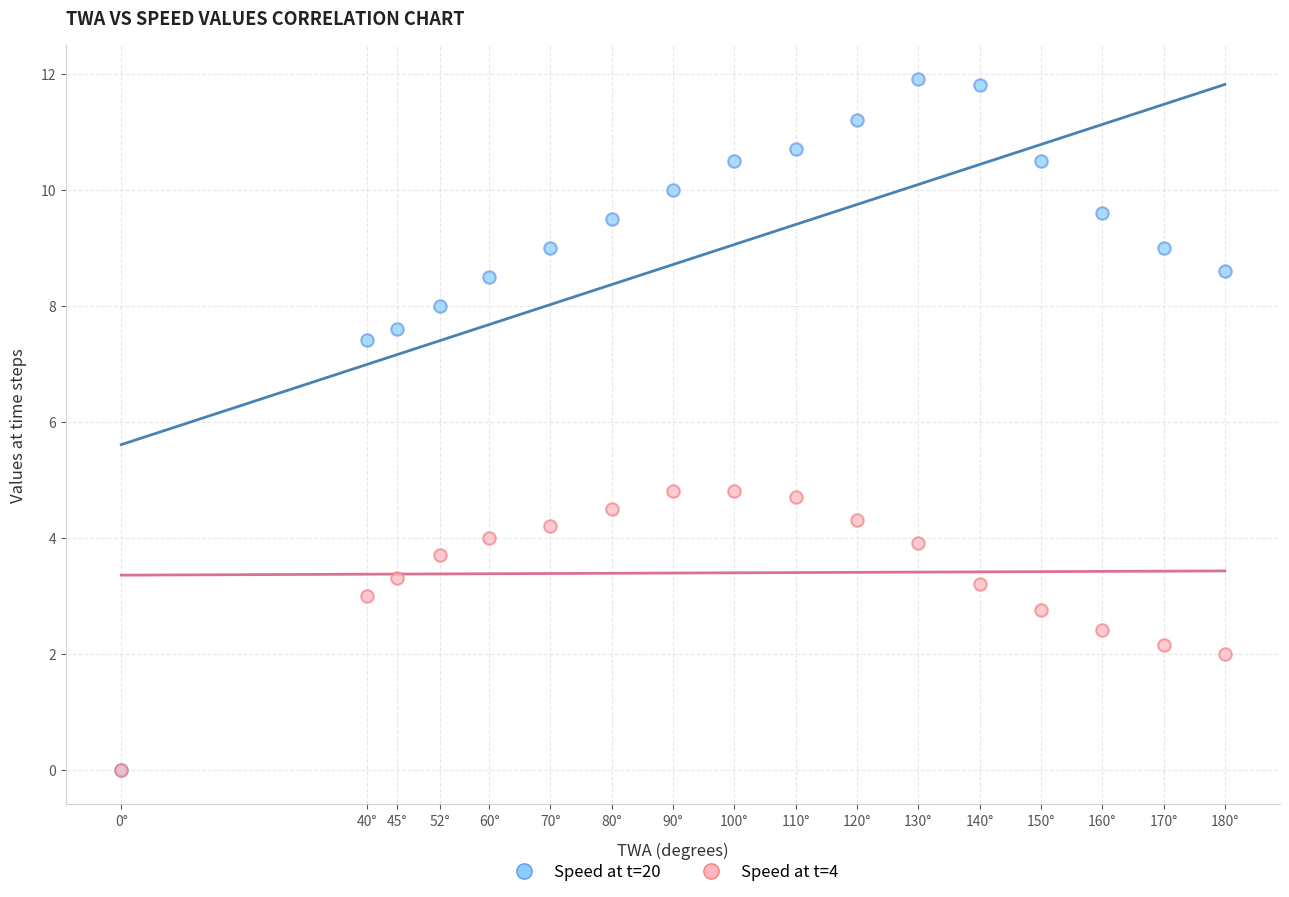

Which series contains the highest Y value?

Speed at t=20